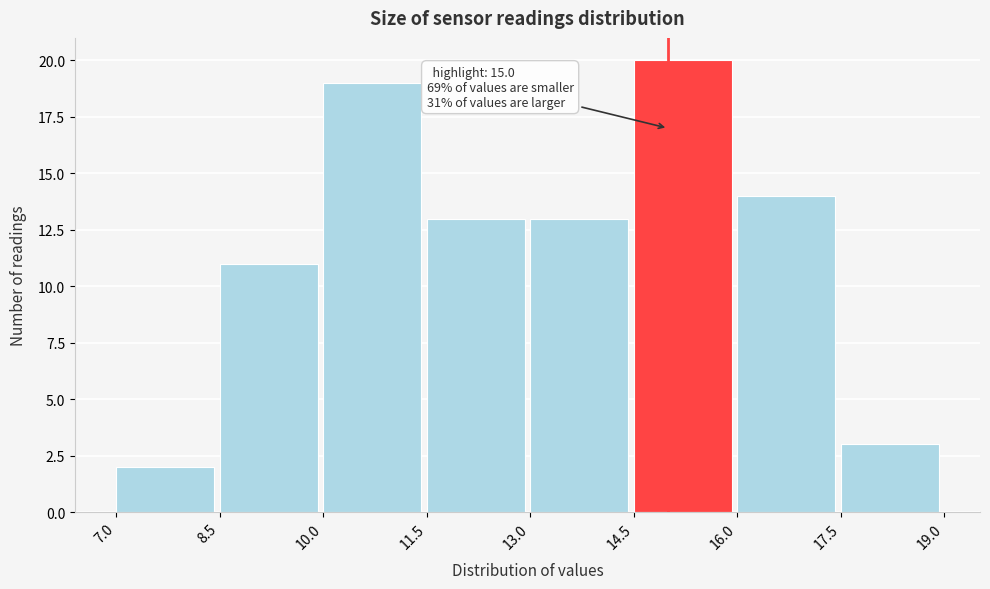

Which range on the x-axis has the tallest bar?

14.5 to 16.0